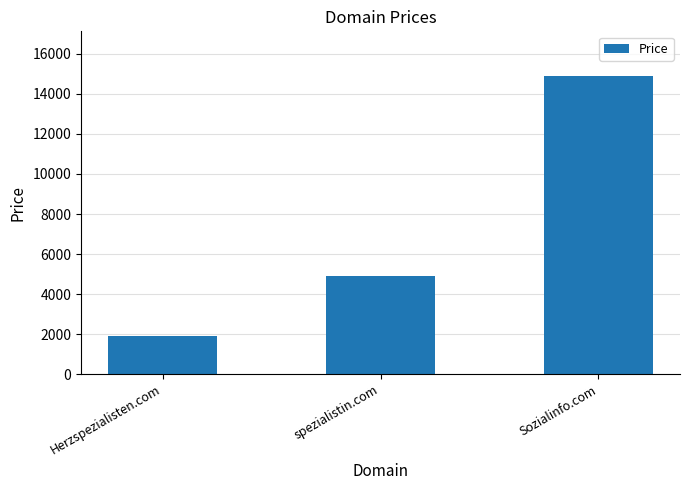

Reading right to left, transcribe all the data shown in this chart.

14888	4888	1888